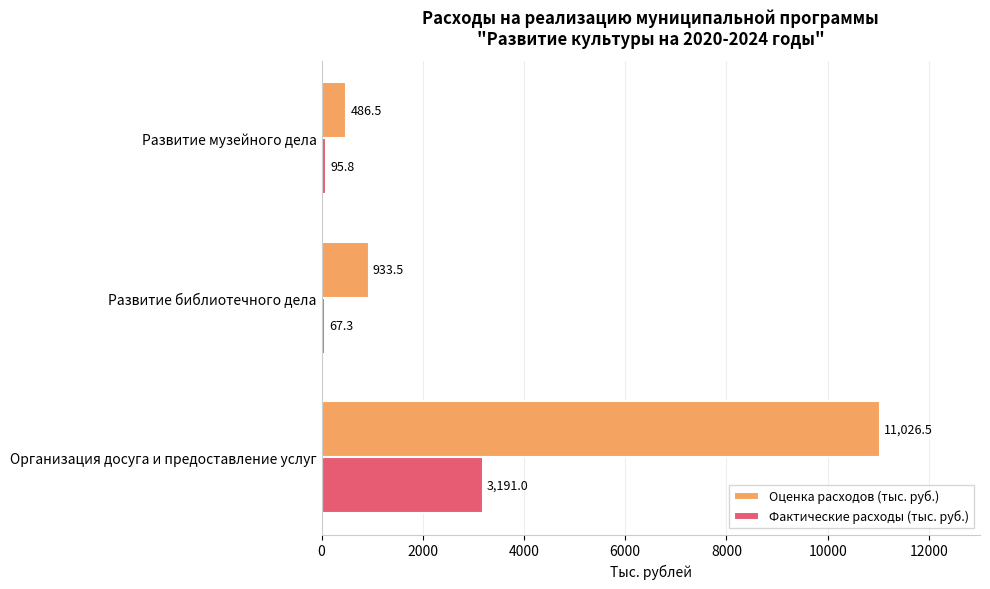

Where is Фактические расходы (тыс. руб.) nearest to the value 1629?

Развитие музейного дела